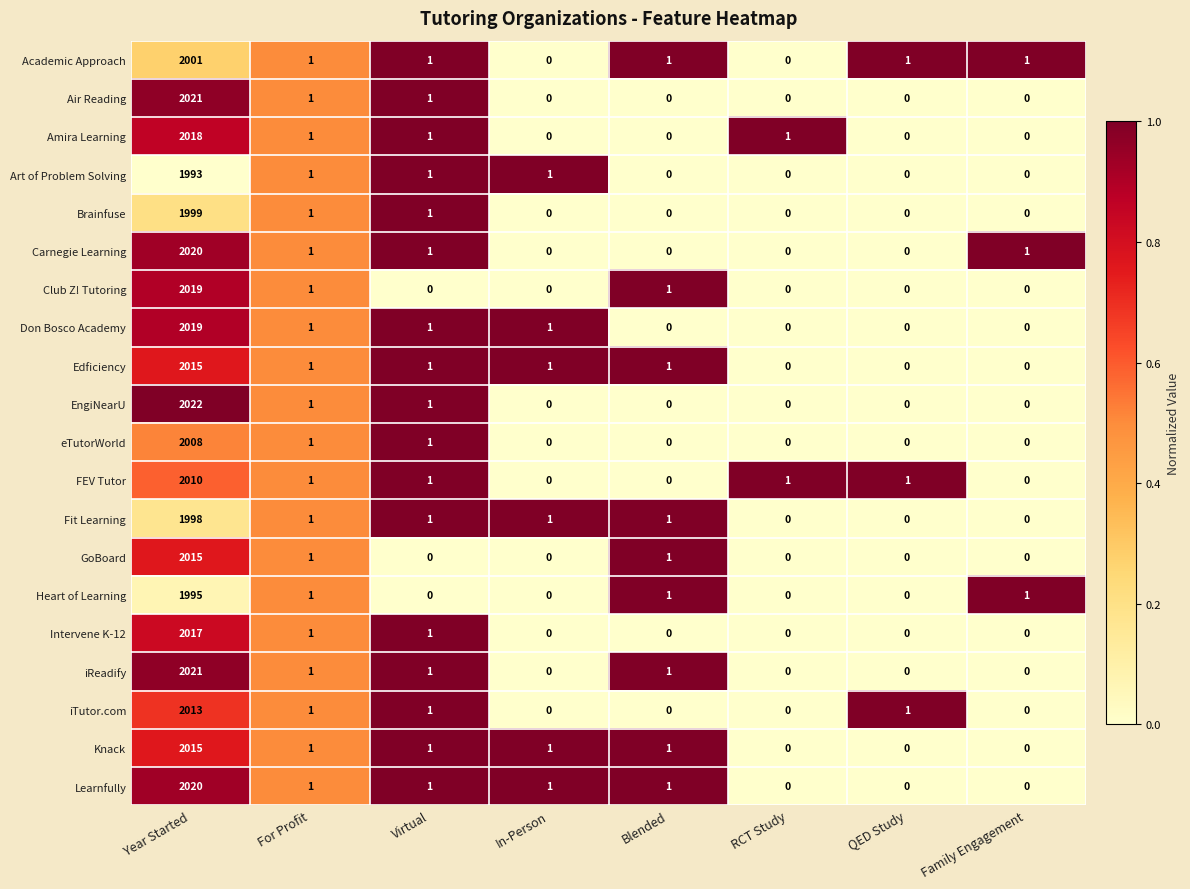

Which category has the highest value across all series?

Year Started